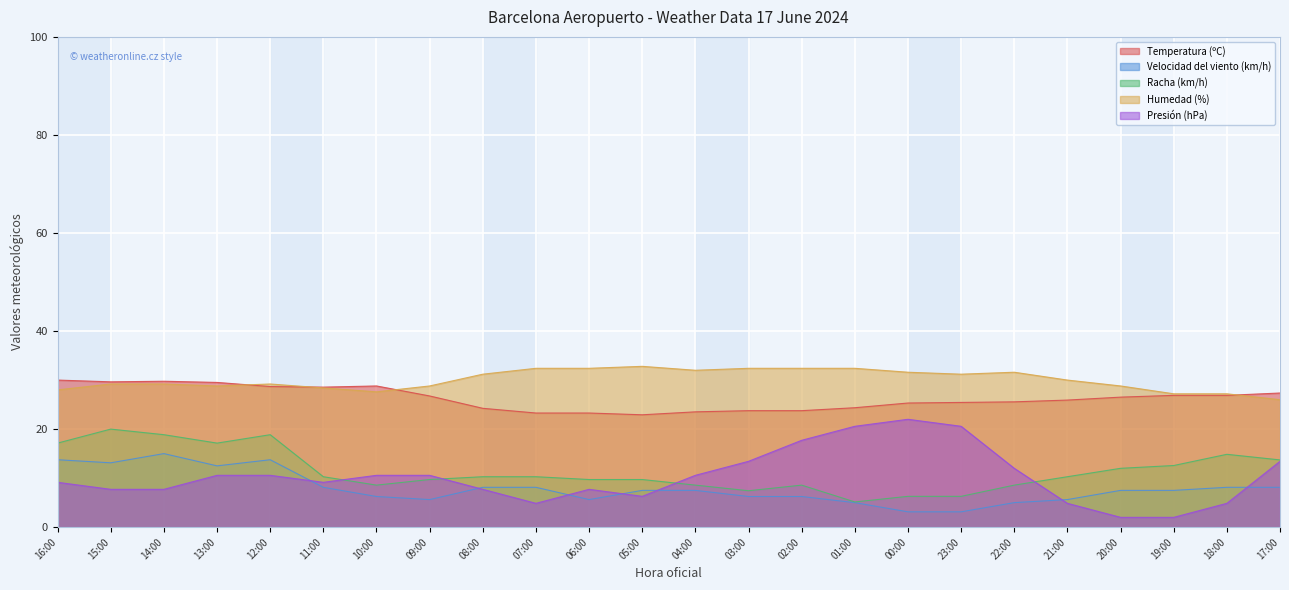

At how many categories does at least one series exceed 22?

24